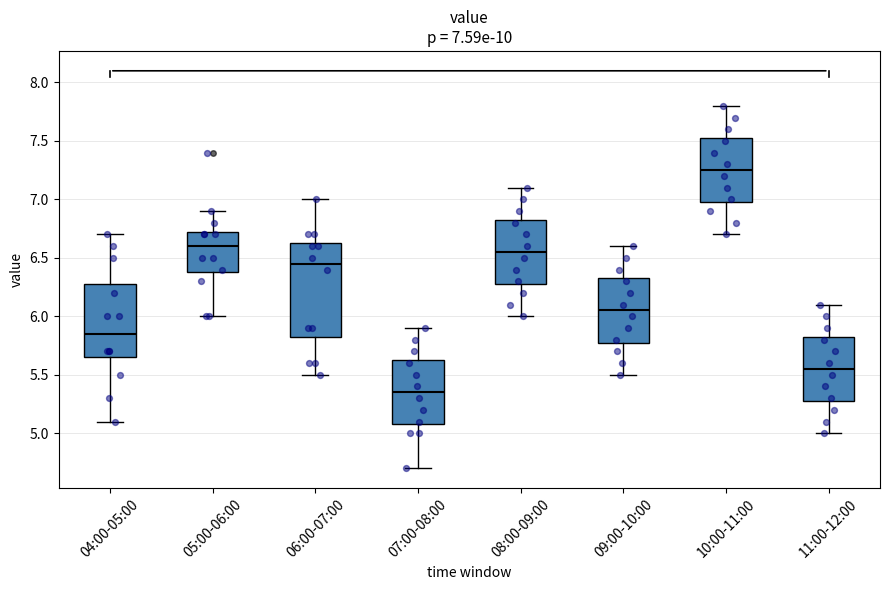

Which box has the lowest median line?

07:00-08:00